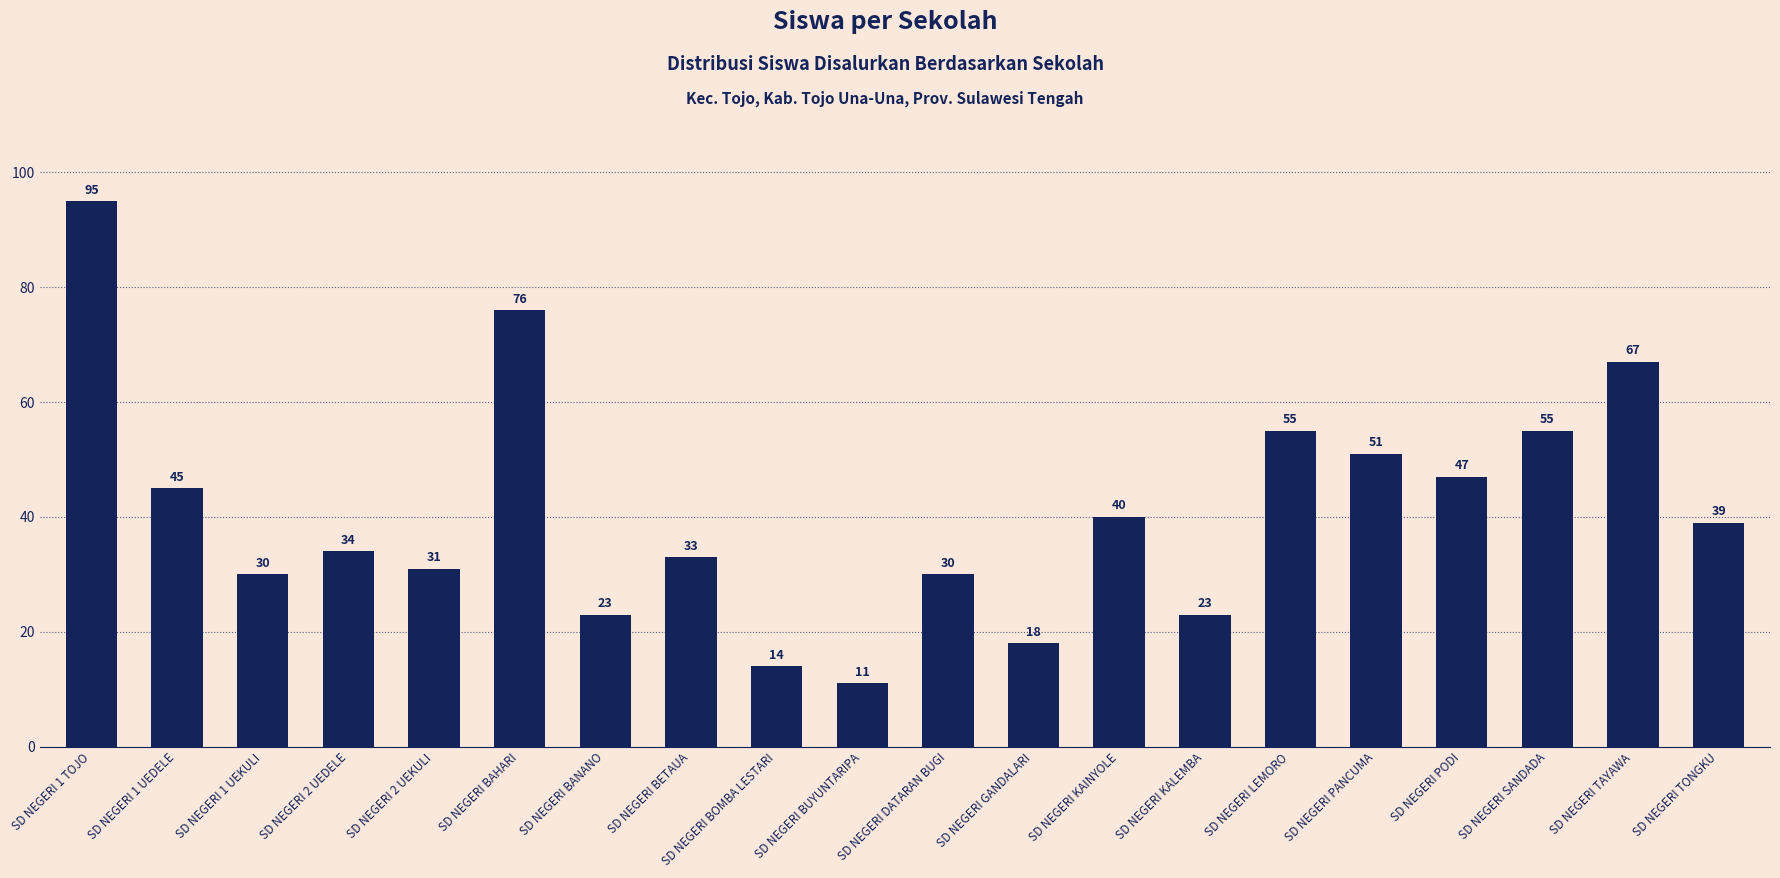

What position from the right is SD NEGERI PODI?

4